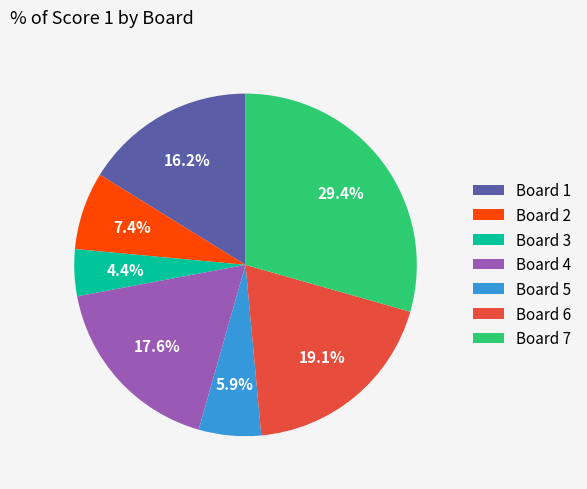

Which slice is the smallest?

Board 3